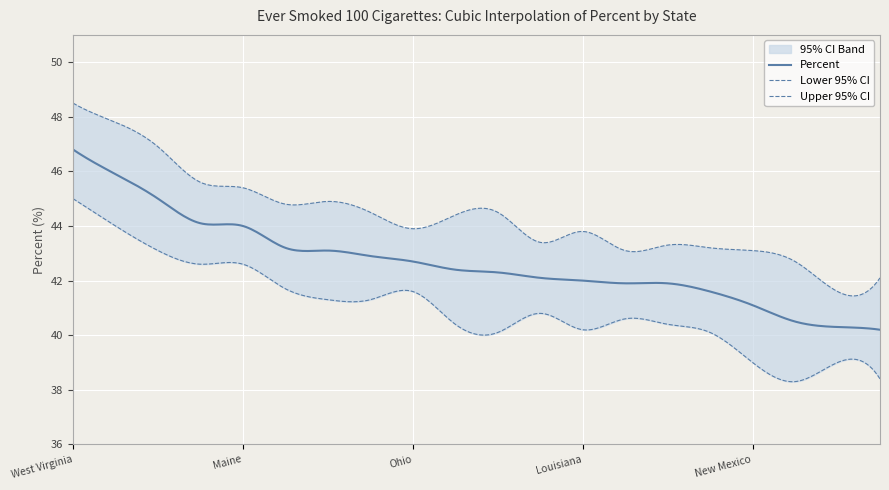

Reading left to right, what are all the values shown in this chart?

Percent: West Virginia=46.8	Arkansas=45.9	Tennessee=45.0	Montana=44.1	Maine=44.0	Missouri=43.2	Alaska=43.1	Oklahoma=42.9	Ohio=42.7	Wyoming=42.4	Kentucky=42.3	Michigan=42.1	Louisiana=42.0	Indiana=41.9	South Carolina=41.9	Vermont=41.6	New Mexico=41.1	Pennsylvania=40.5	Wisconsin=40.3	North Dakota=40.2
Lower 95% CI: West Virginia=45.0	Arkansas=44.0	Tennessee=43.1	Montana=42.6	Maine=42.6	Missouri=41.7	Alaska=41.3	Oklahoma=41.3	Ohio=41.6	Wyoming=40.4	Kentucky=40.1	Michigan=40.8	Louisiana=40.2	Indiana=40.6	South Carolina=40.4	Vermont=40.1	New Mexico=39.0	Pennsylvania=38.3	Wisconsin=39.0	North Dakota=38.4
Upper 95% CI: West Virginia=48.5	Arkansas=47.8	Tennessee=46.9	Montana=45.6	Maine=45.4	Missouri=44.8	Alaska=44.9	Oklahoma=44.5	Ohio=43.9	Wyoming=44.4	Kentucky=44.5	Michigan=43.4	Louisiana=43.8	Indiana=43.1	South Carolina=43.3	Vermont=43.2	New Mexico=43.1	Pennsylvania=42.7	Wisconsin=41.6	North Dakota=42.1